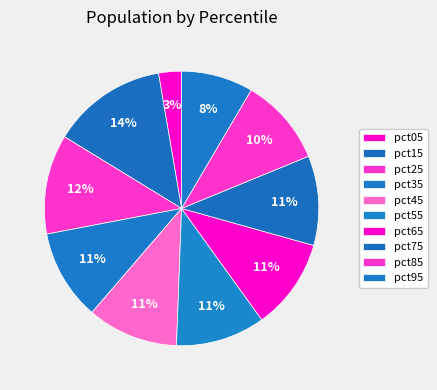

Does pct55 represent more than half of the total?

No